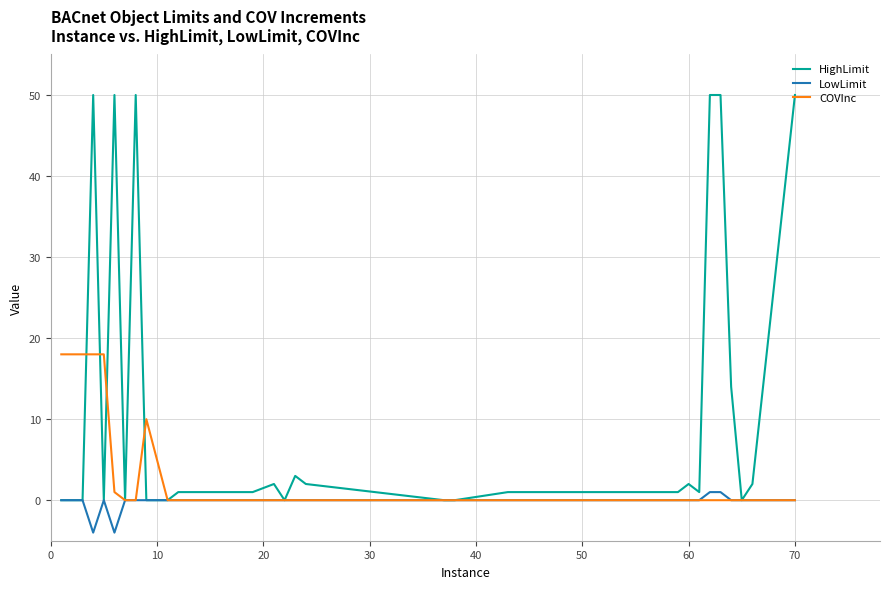

What is the smallest value displayed?

-4